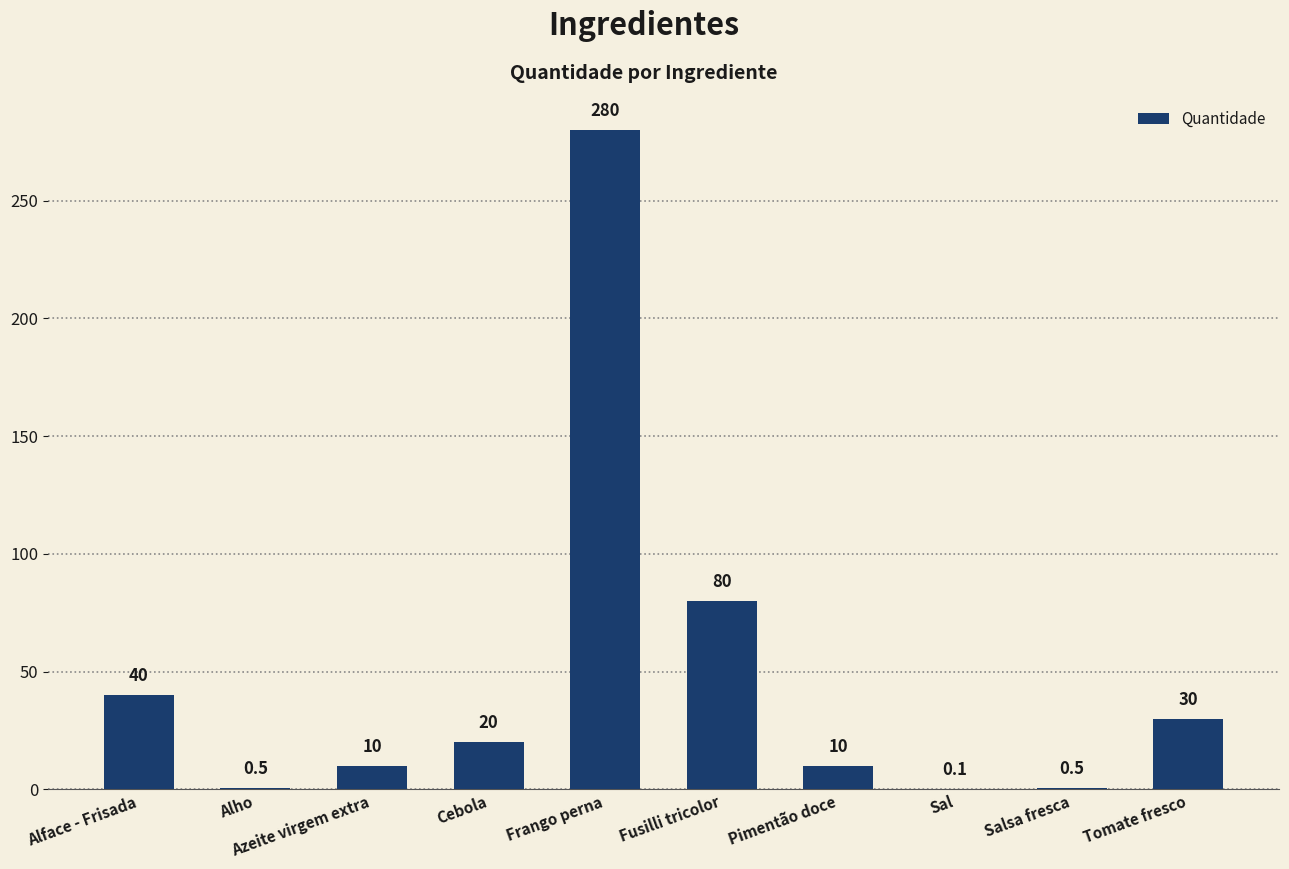

True or false: the data shows 30.0 at Tomate fresco.

True